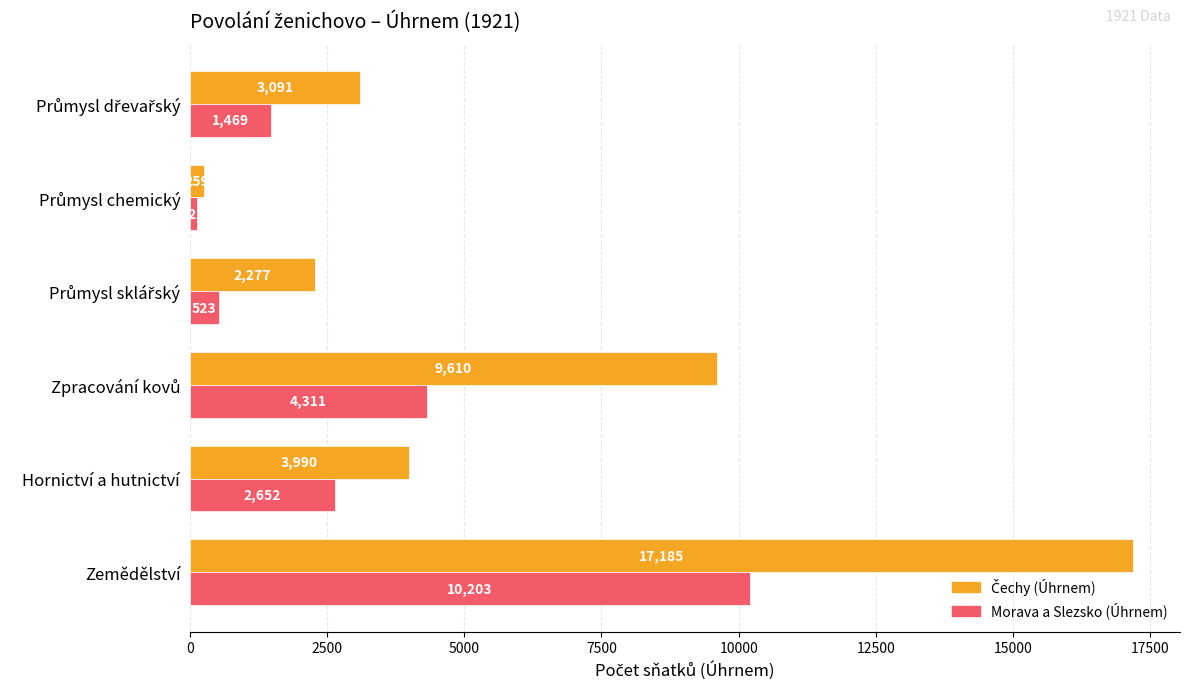

What is the total value across all series at Zemědělství?

27388